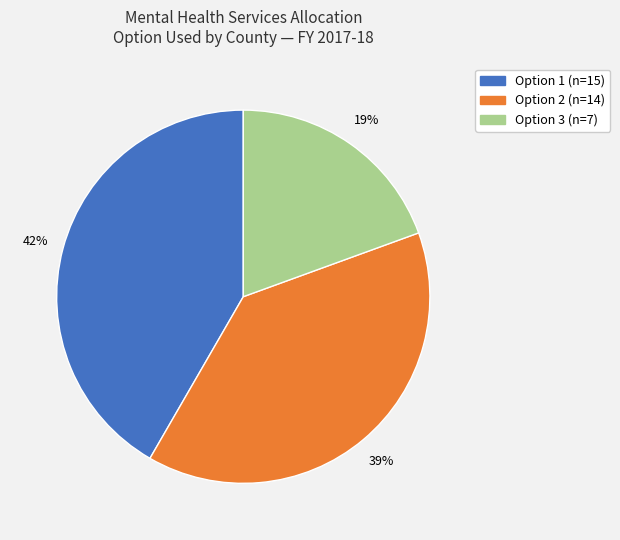

Does any single category account for the majority?

No